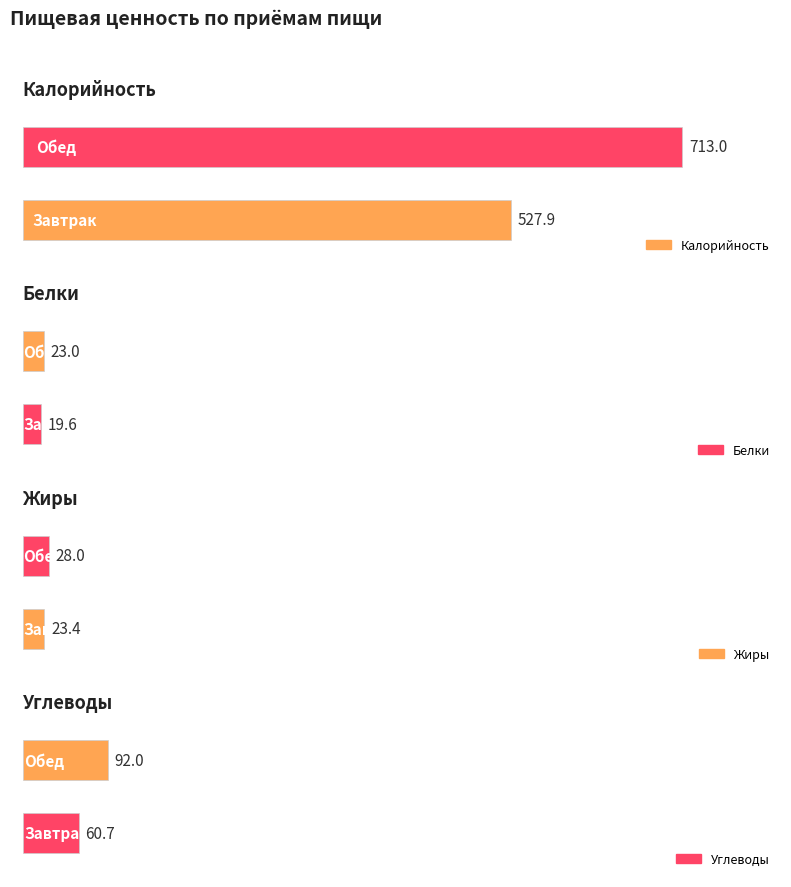

True or false: Белки has a value of 12.4 at Завтрак.

False